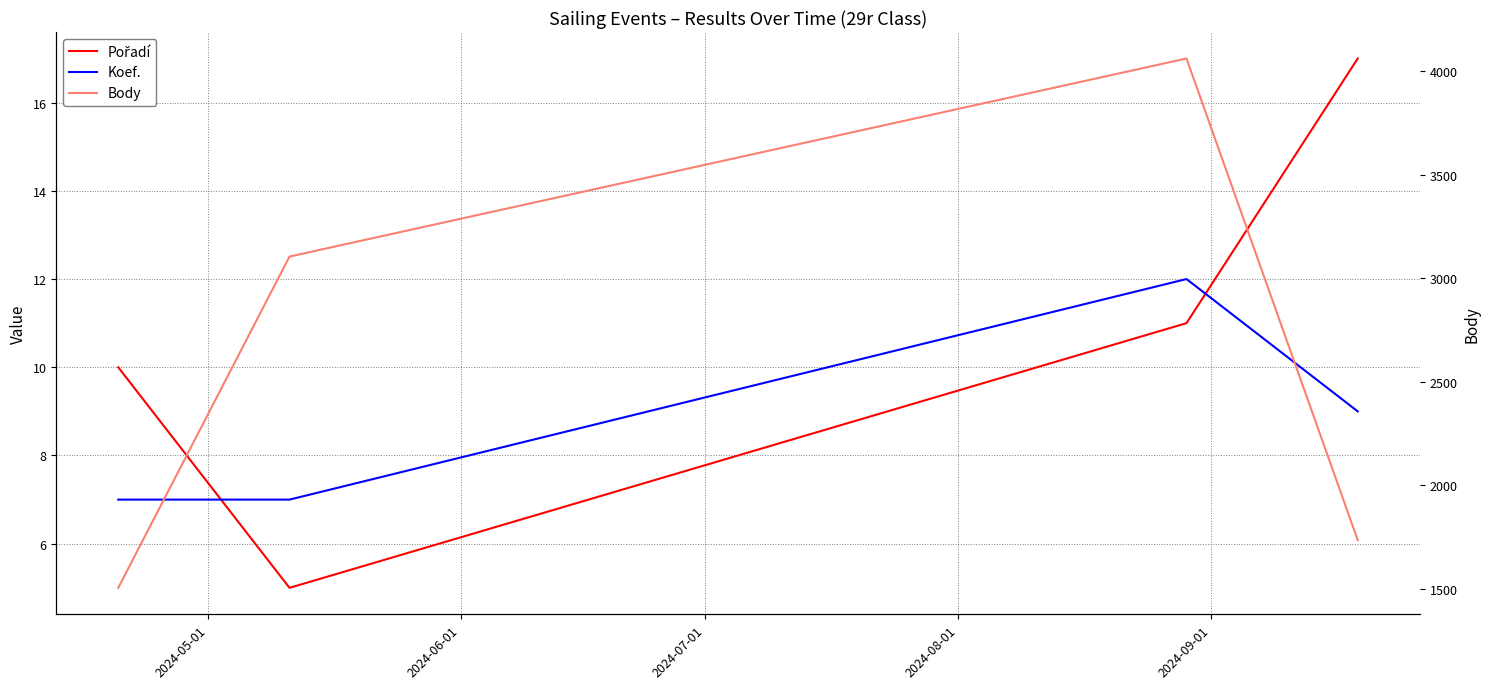

Does the chart display data point markers on the line(s)?

No